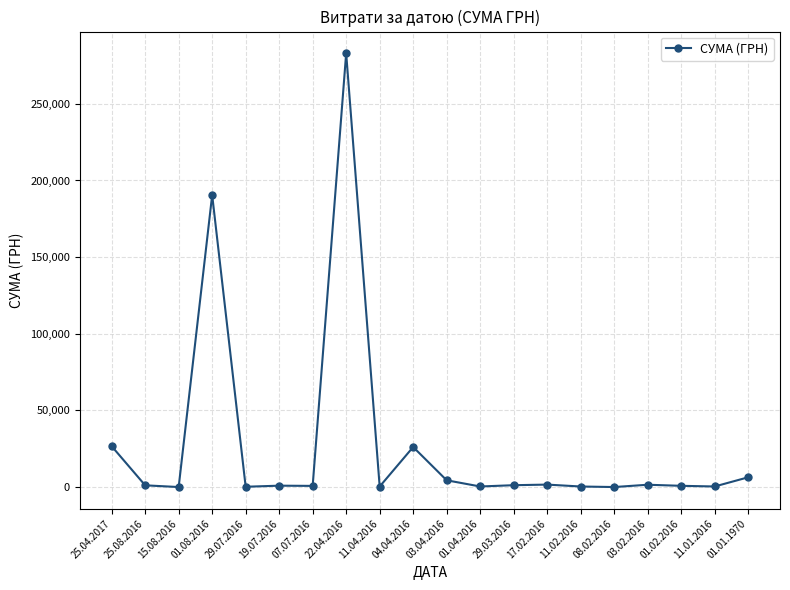

What is the change in value from 25.08.2016 to 29.03.2016?

+75.0